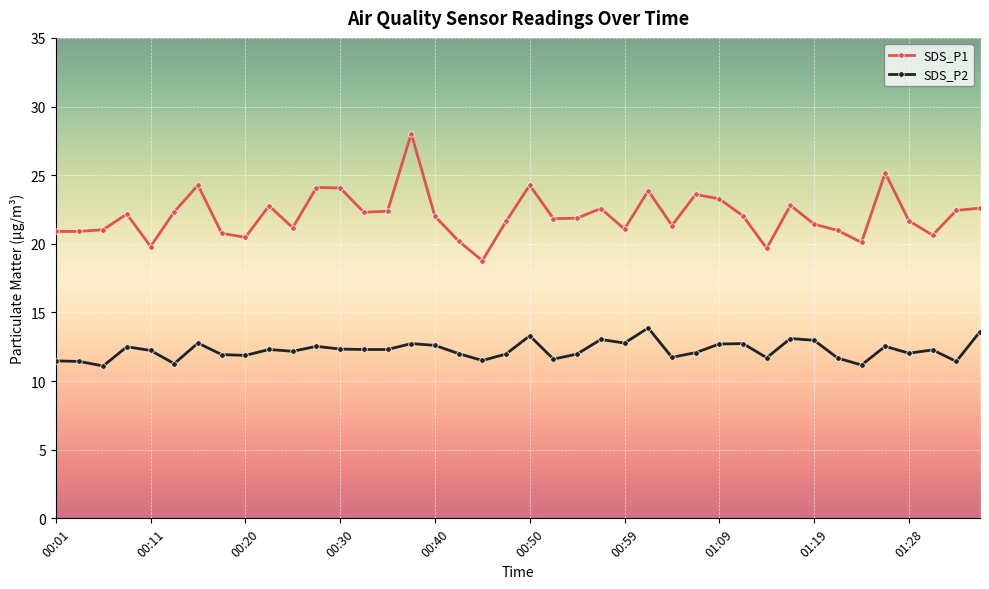

What is the greatest value displayed?

28.0